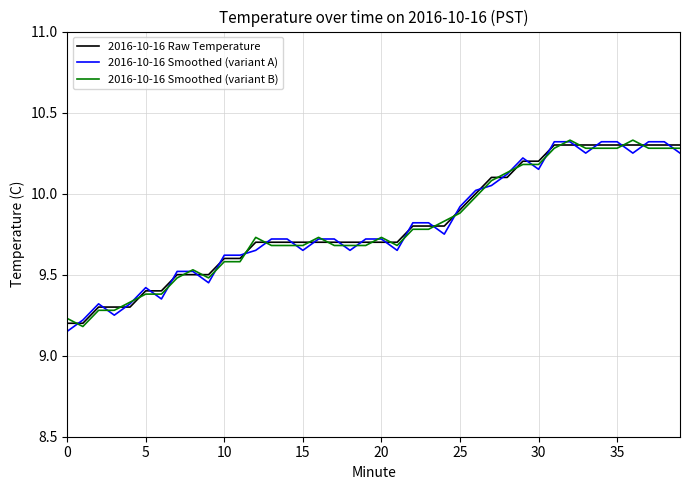

Does the chart have visible grid lines?

Yes